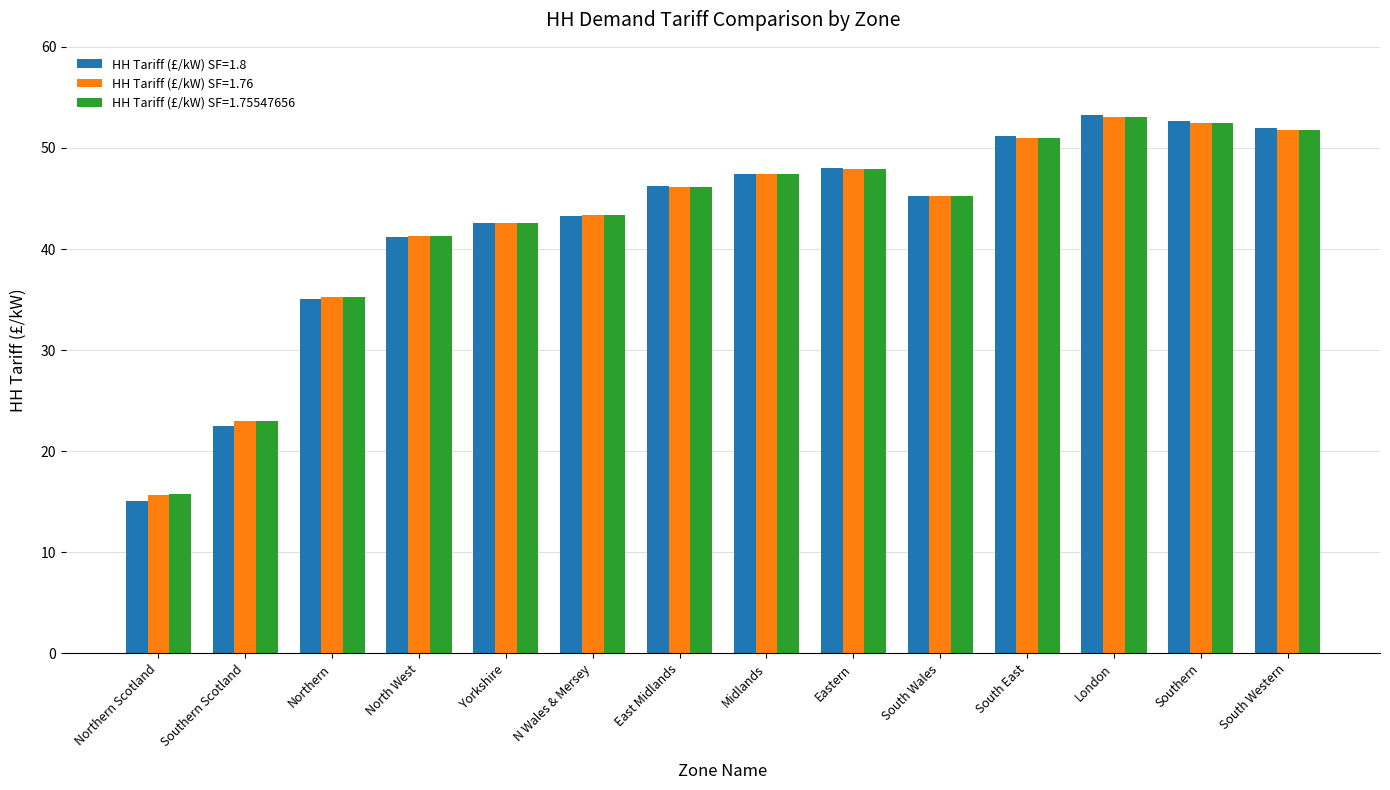

What is the difference between the highest and lowest values at Southern Scotland?

0.5